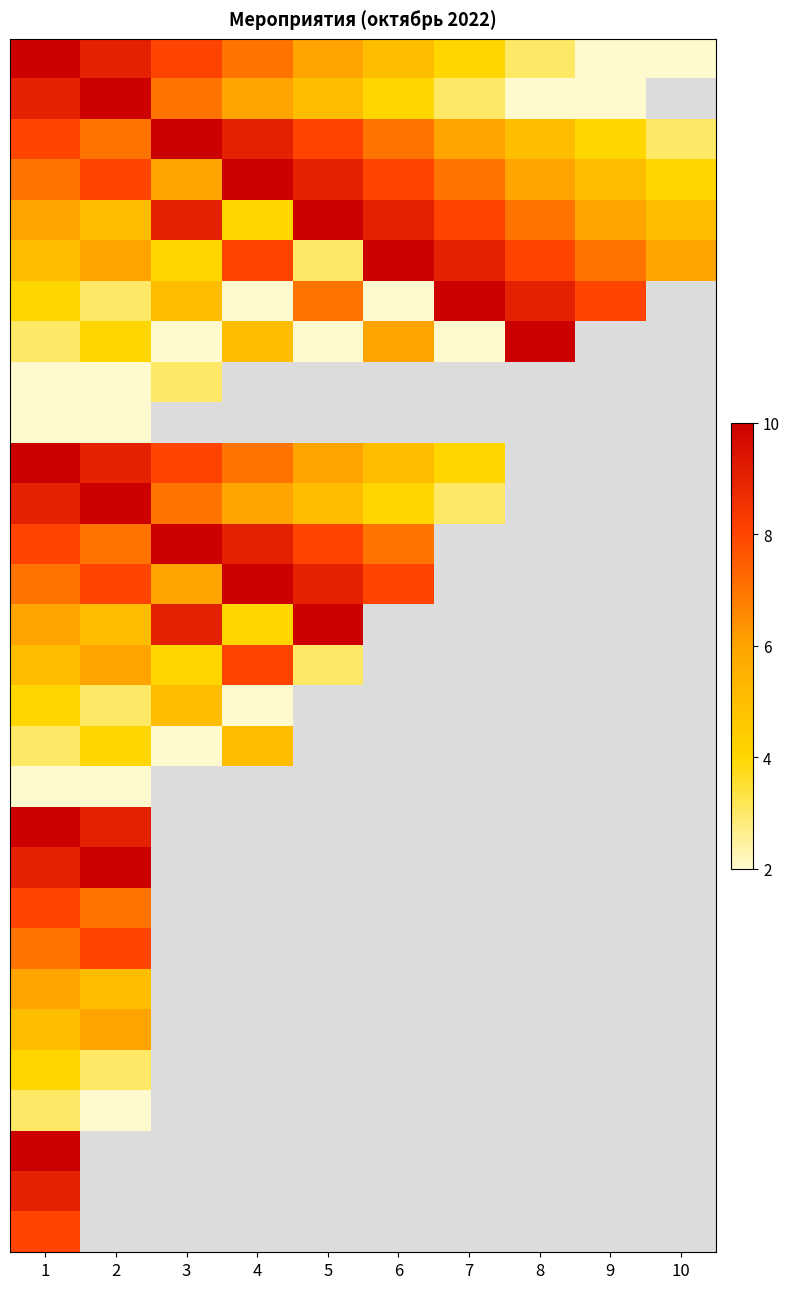

What is the difference between the highest and lowest values at 4?

8.0